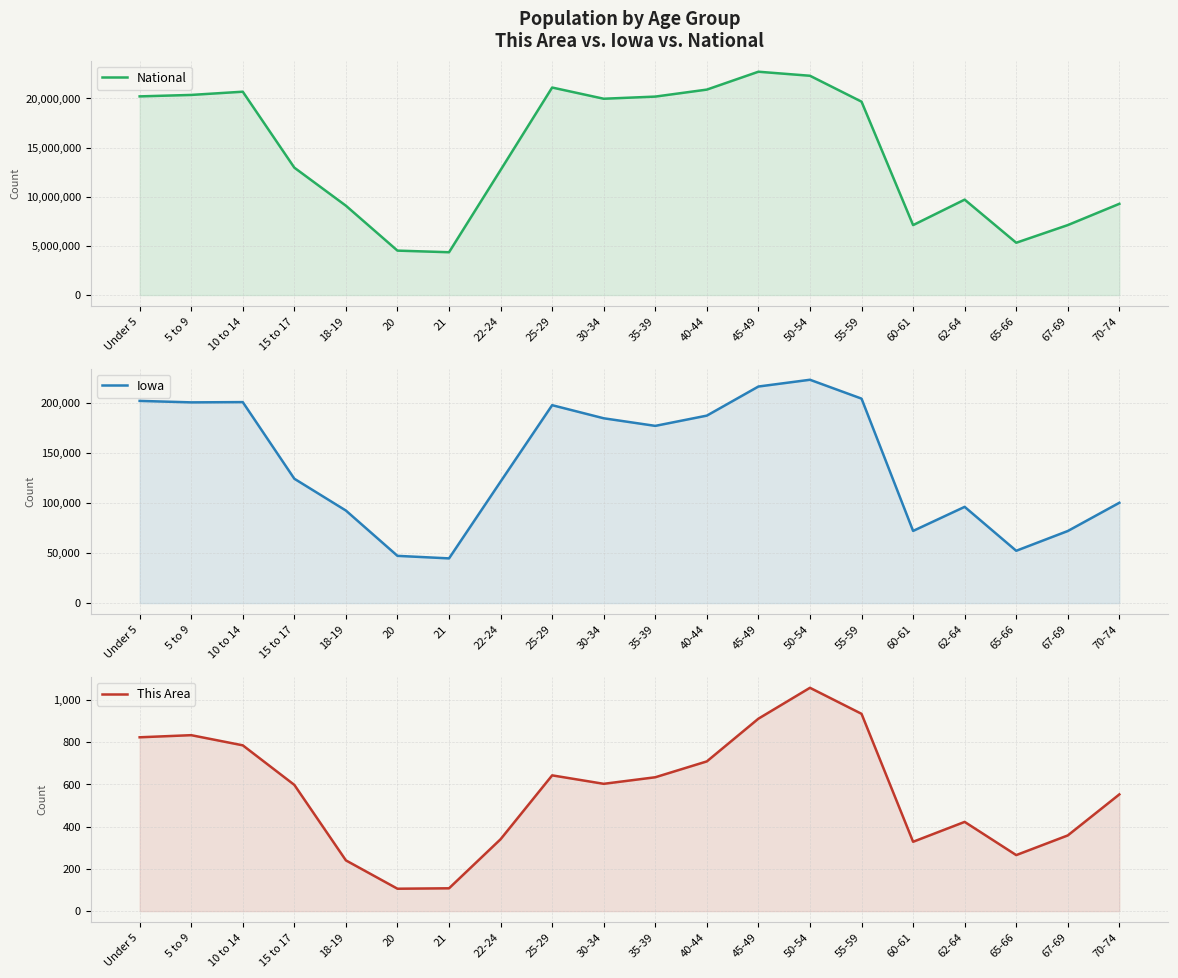

Between 5 to 9 and 40-44, which is larger?

40-44